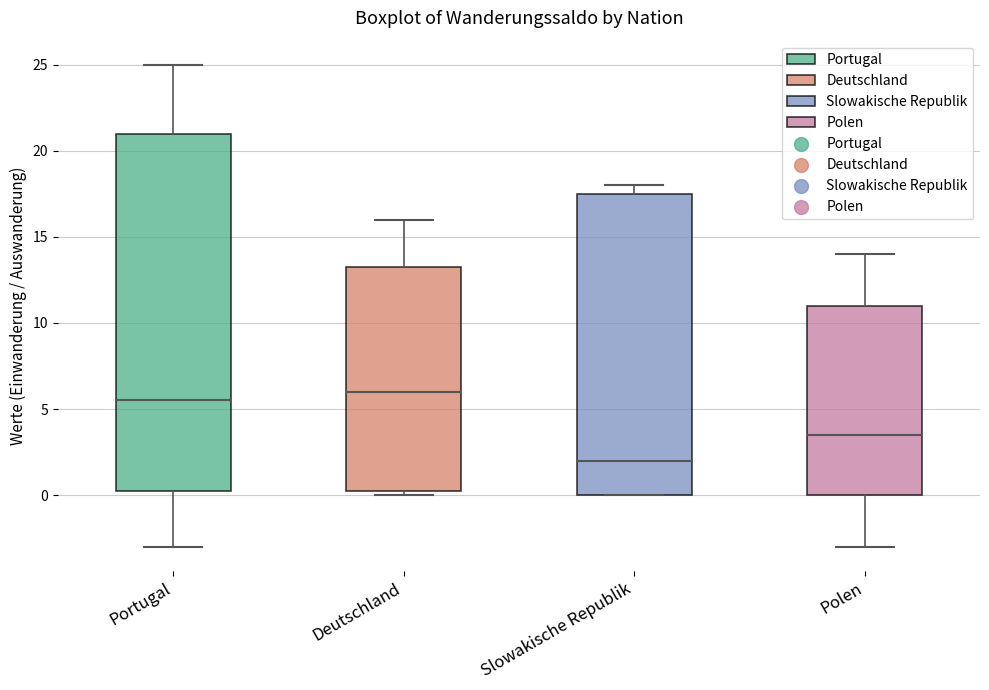

Comparing the boxes themselves (not the whiskers), which one is the tallest?

Portugal